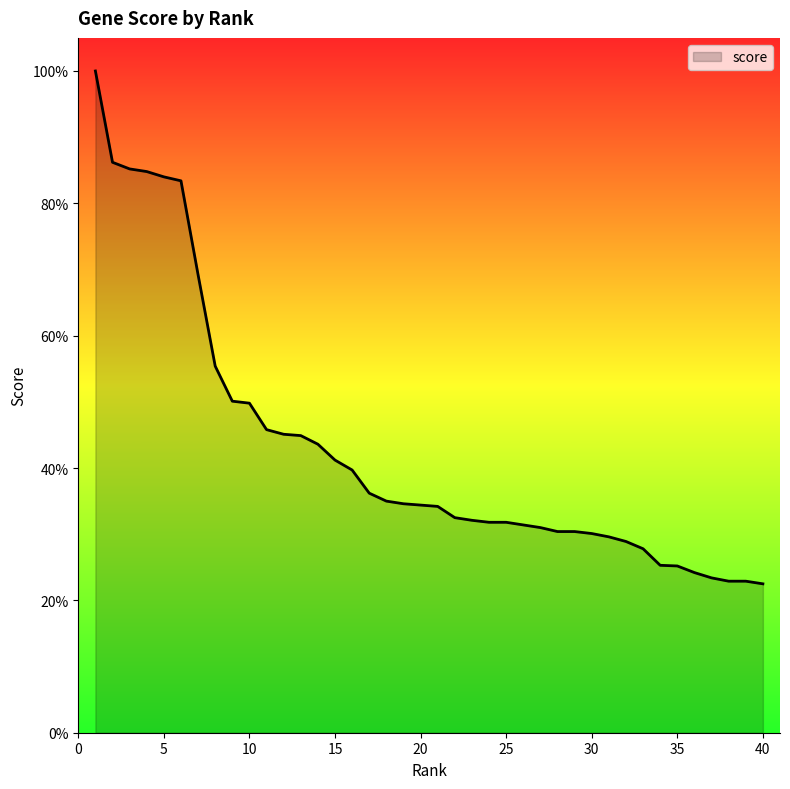

Reading left to right, transcribe all the data shown in this chart.

1.0	0.9	0.9	0.8	0.8	0.8	0.7	0.6	0.5	0.5	0.5	0.5	0.4	0.4	0.4	0.4	0.4	0.3	0.3	0.3	0.3	0.3	0.3	0.3	0.3	0.3	0.3	0.3	0.3	0.3	0.3	0.3	0.3	0.3	0.3	0.2	0.2	0.2	0.2	0.2